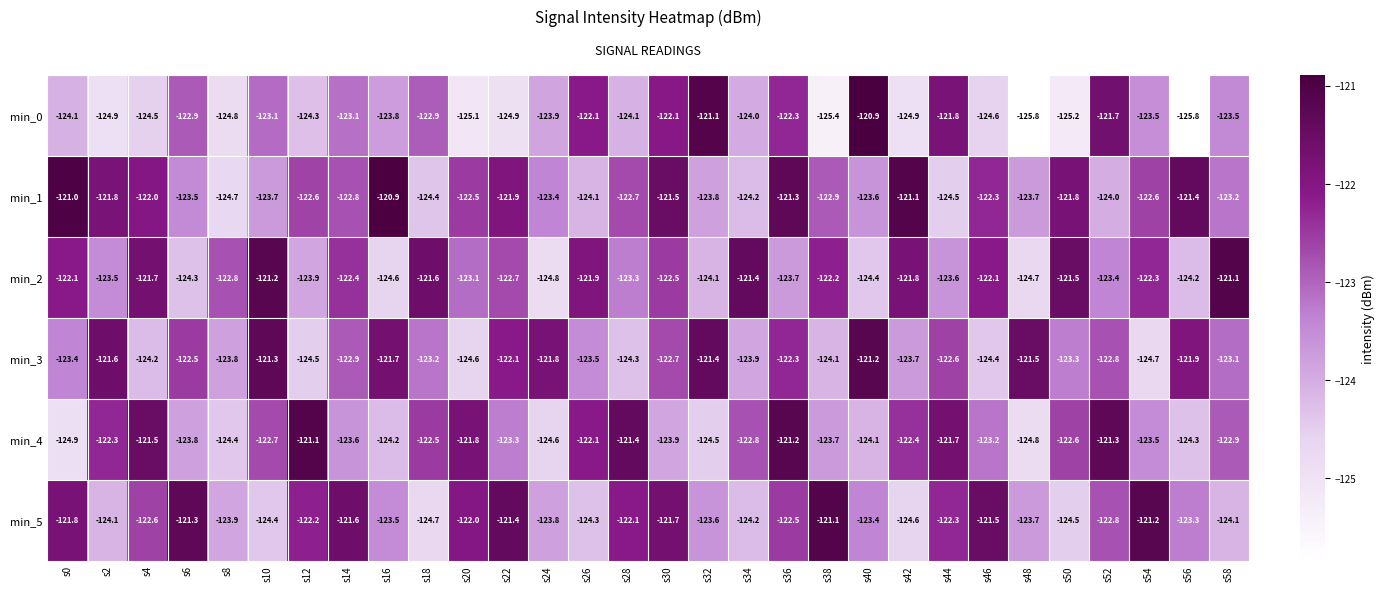

At which category is the sum across all series the highest?

s36